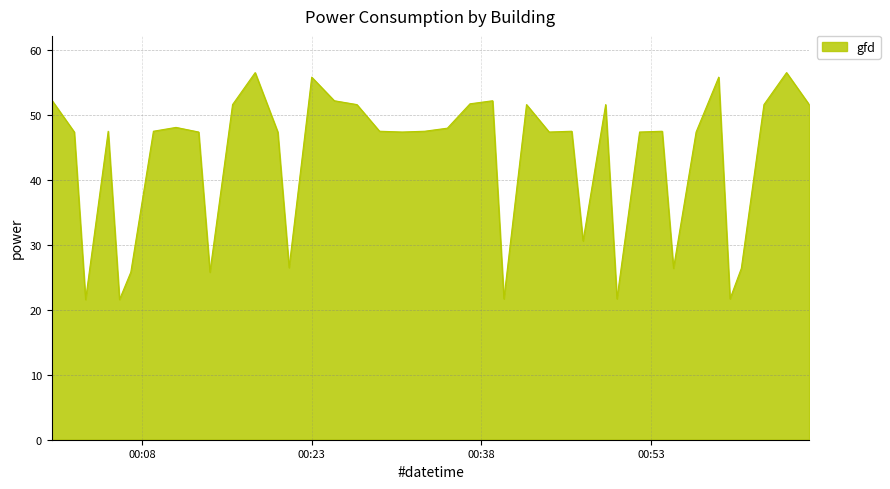

What is the maximum value shown in the chart?

56.5